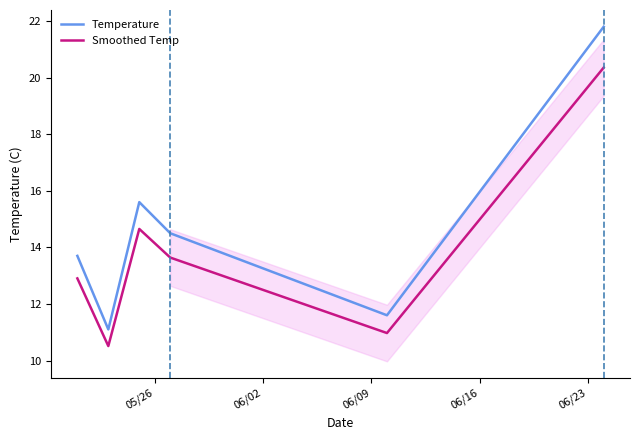

True or false: Temperature has more than 1 interior local peaks.

False